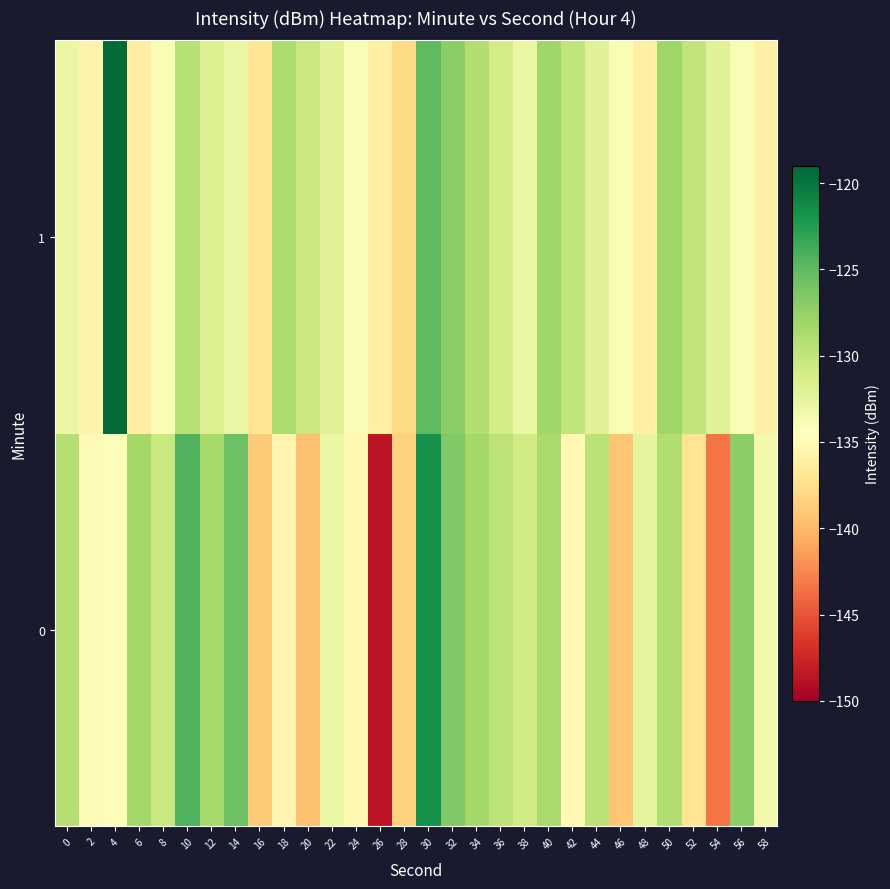

Which series has the largest total across all categories?

1